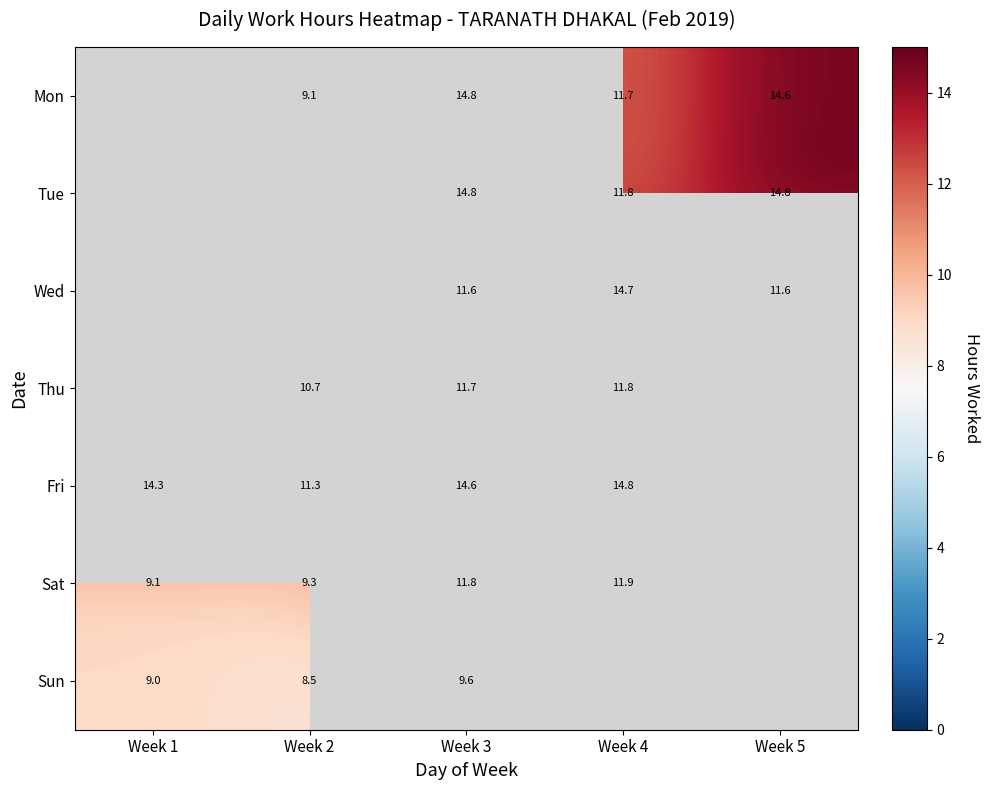

What is the highest value of the Sun series?

9.6